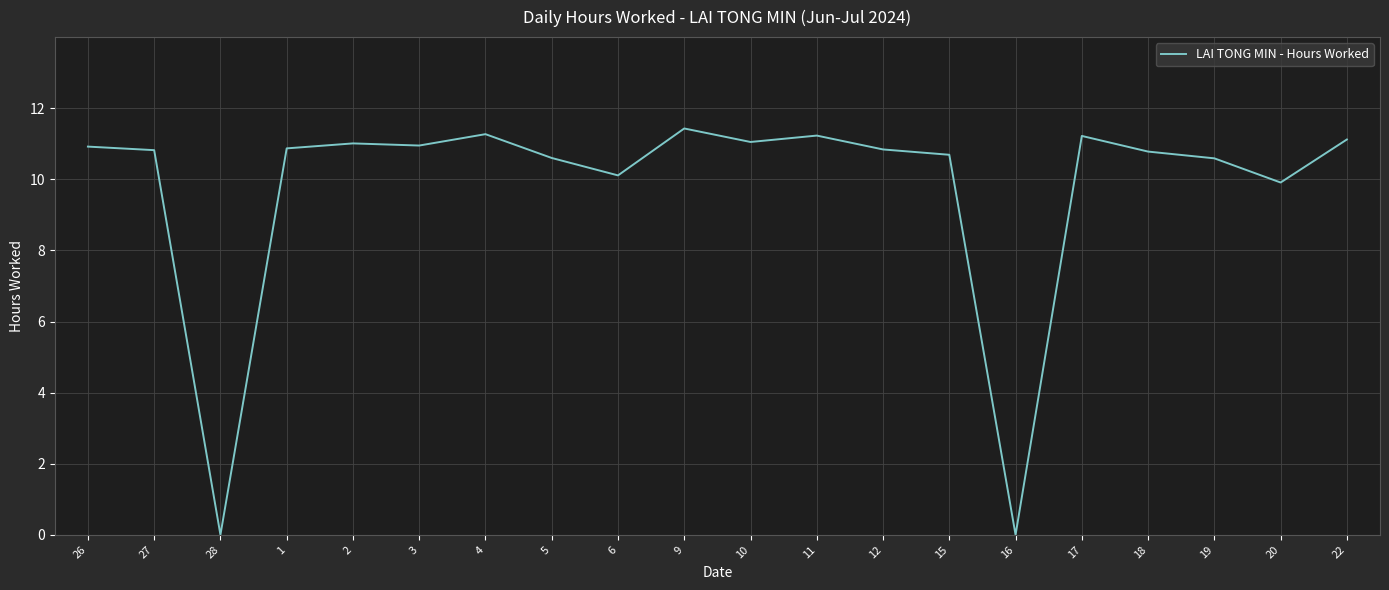

What is the difference between the maximum and minimum values?

11.4